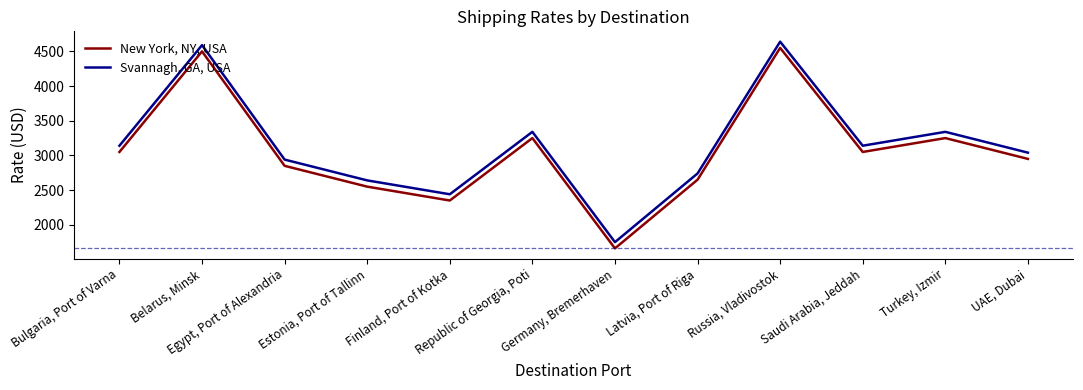

How many series are shown in this chart?

2